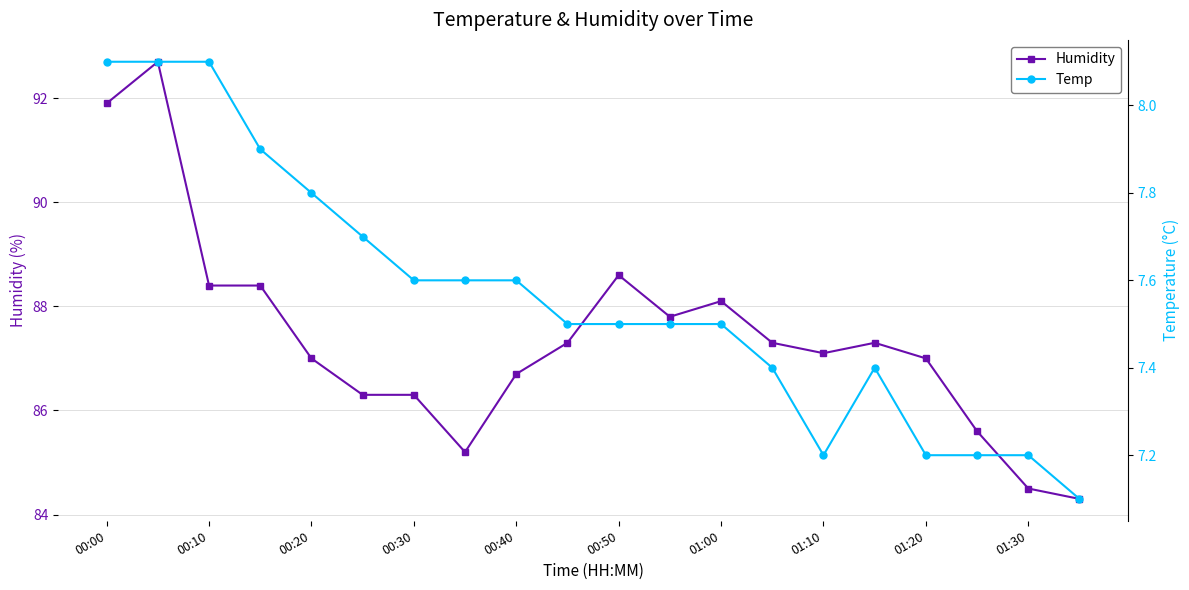

True or false: Humidity has more than 0 points higher than both neighbors.

True